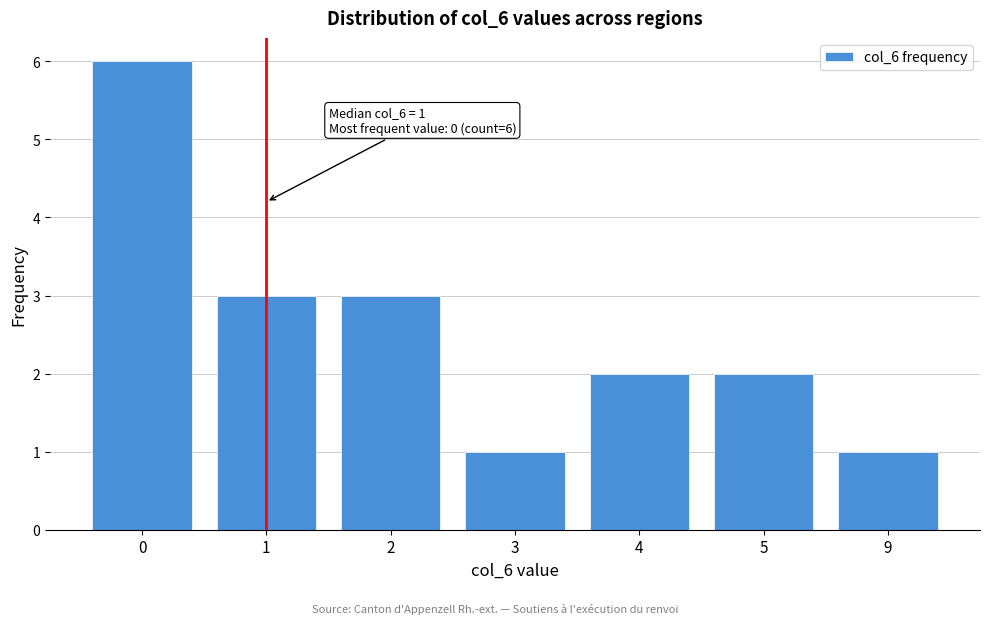

Reading left to right, extract all data points from this chart.

0=6	1=3	2=3	3=1	4=2	5=2	9=1